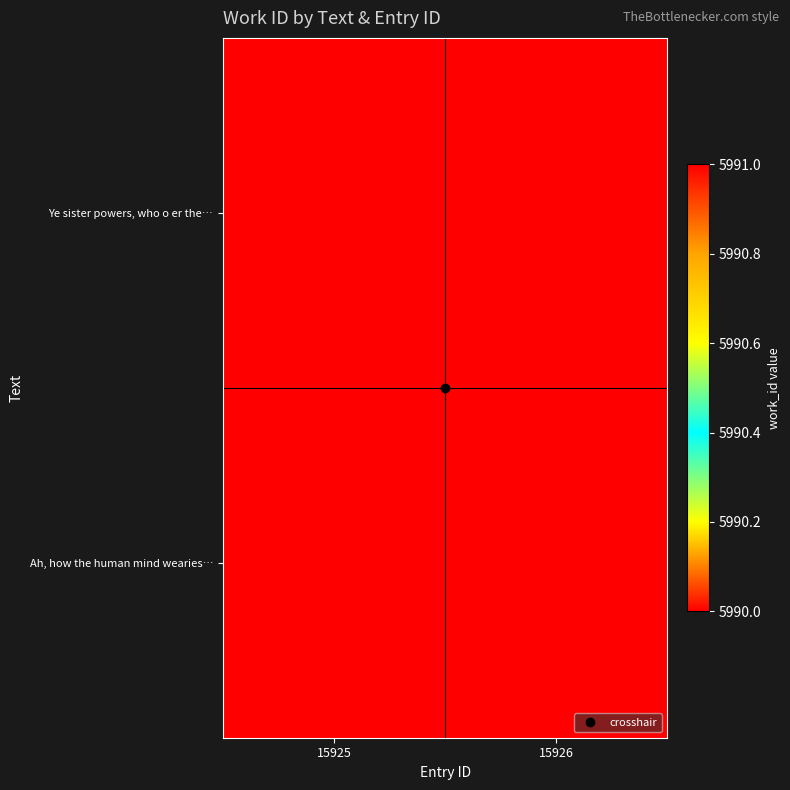

What is the minimum value shown in the chart?

5990